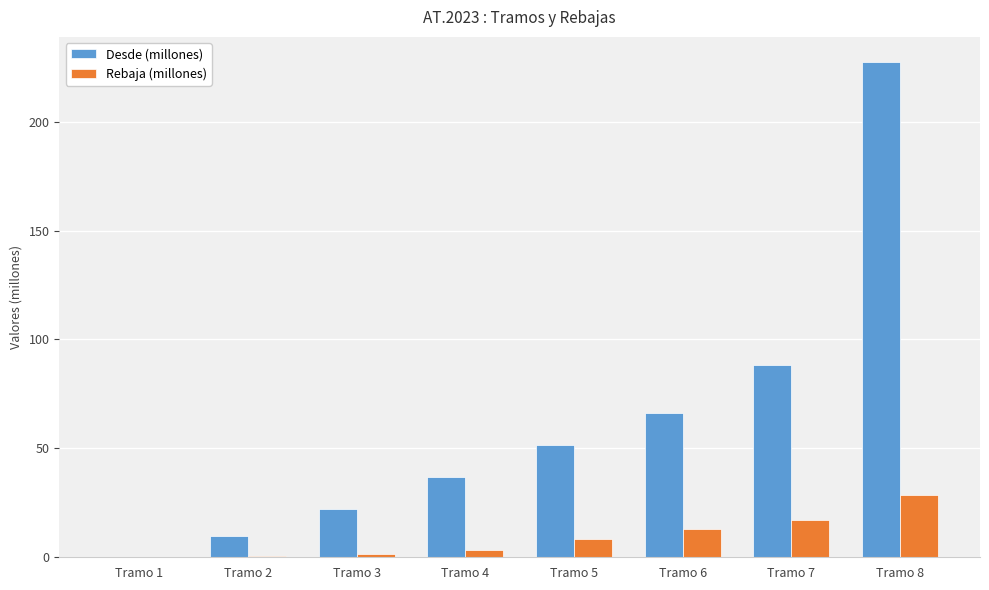

Count the number of categories in the chart.

8